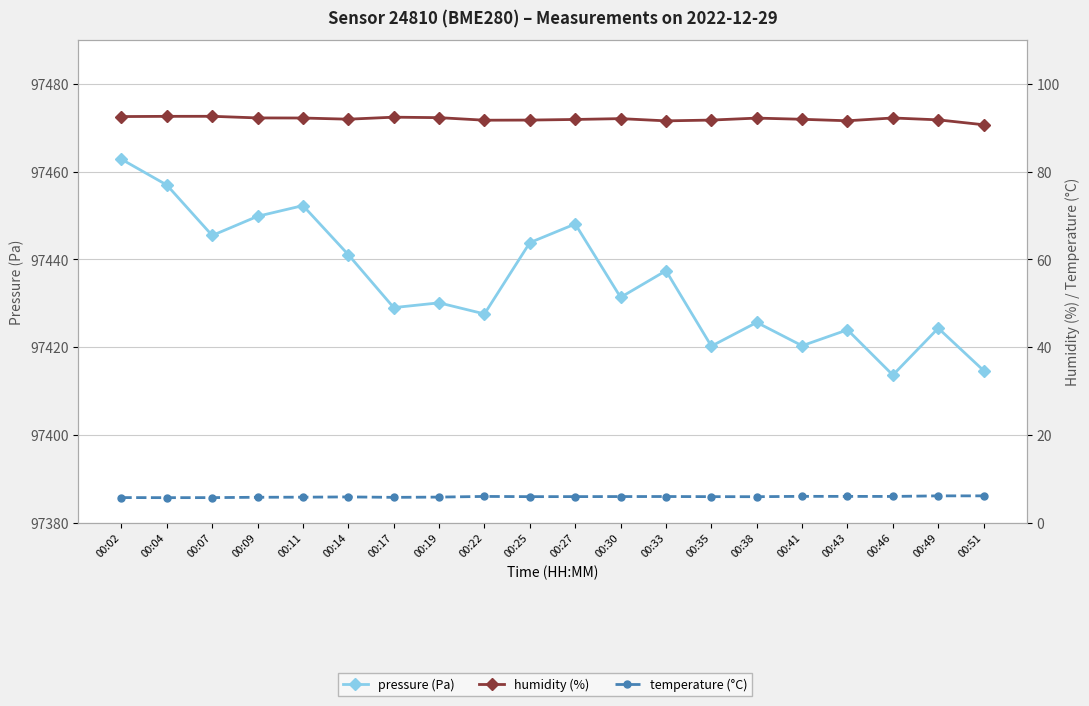

What is the value of the pressure point at the 6th from the left?

97441.1